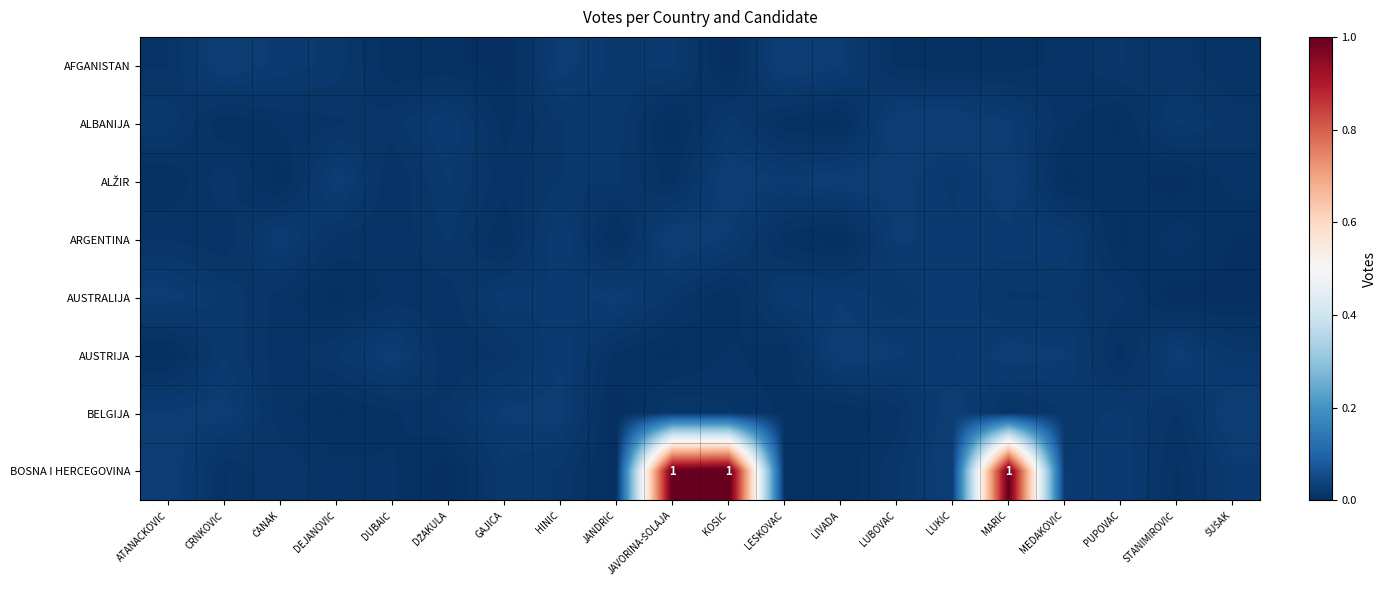

At which category is the sum across all series the highest?

MARIĆ